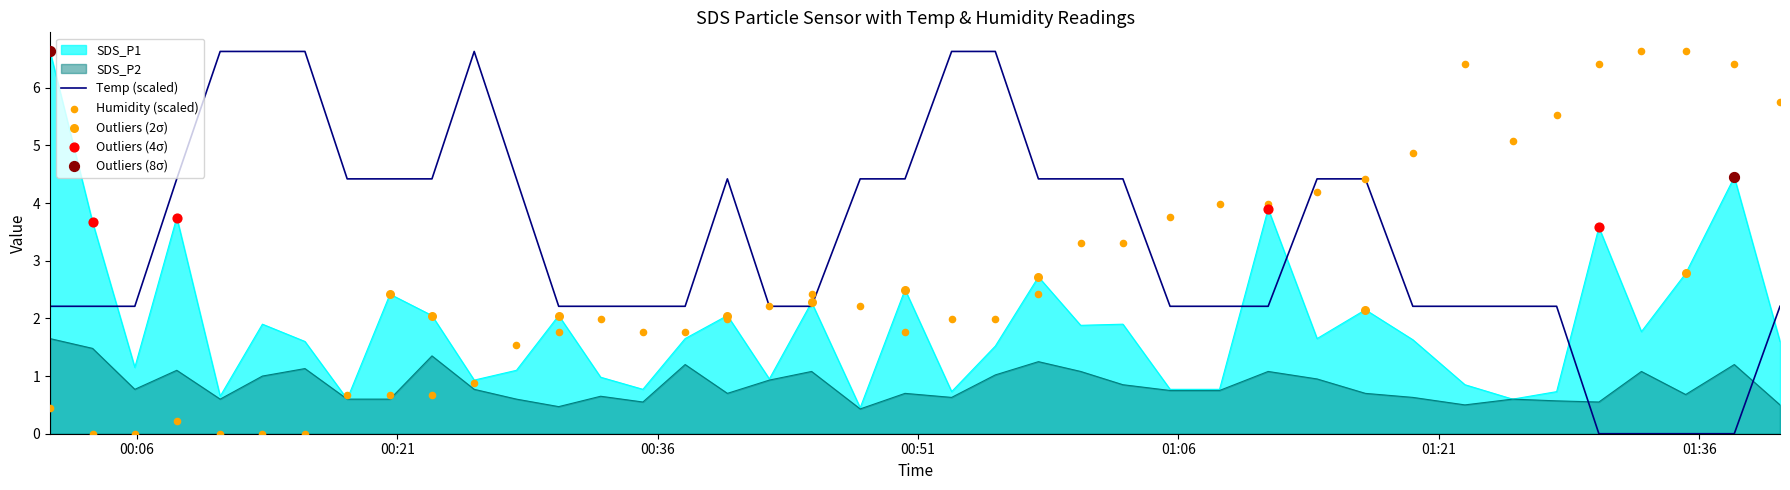

Which series has the largest total across all categories?

Temp